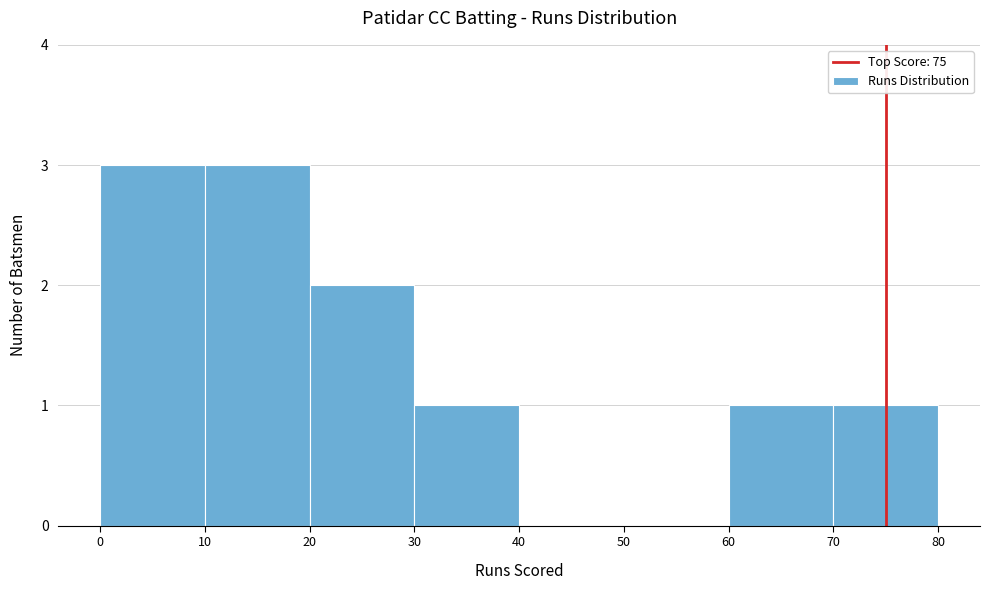

How tall is the bar that spans 60 to 70 on the x-axis? The values are not printed on the chart, so give them approximately, as read against the axis.

1